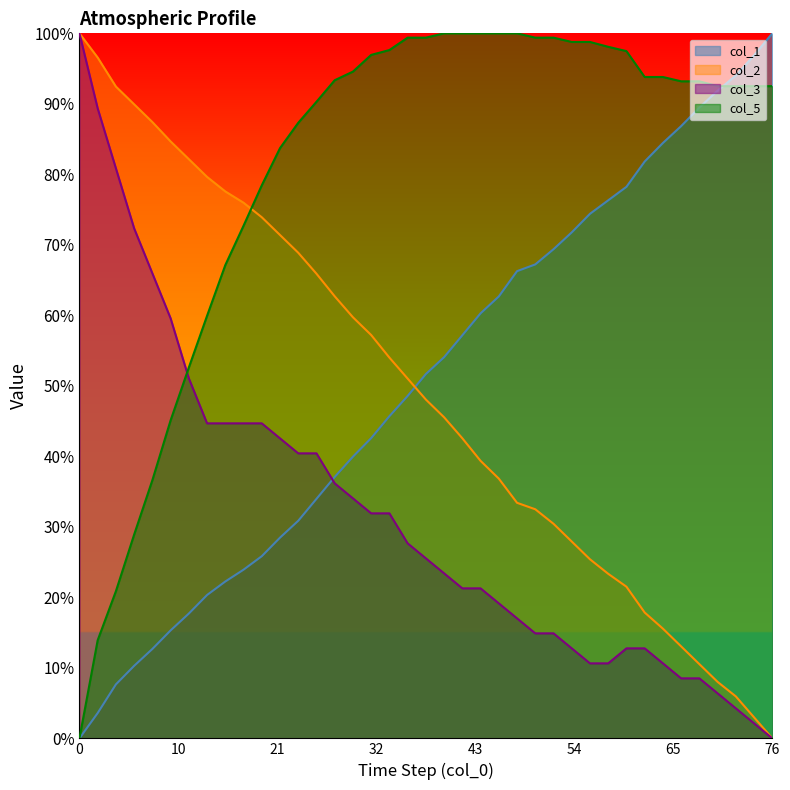

True or false: col_2 has more than 1 interior local peaks.

False